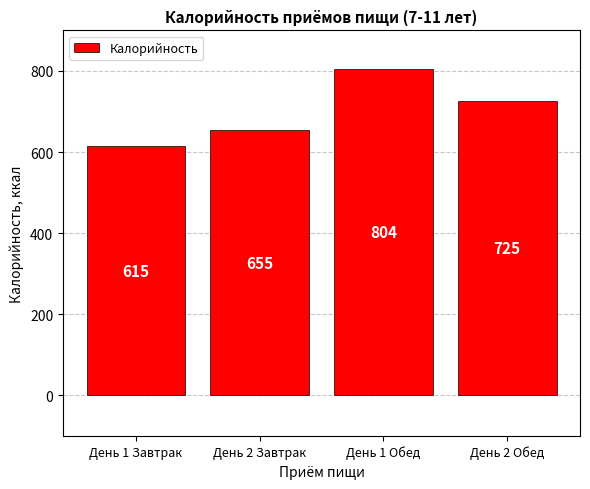

What is the difference between the values at День 1 Завтрак and День 1 Обед?

189